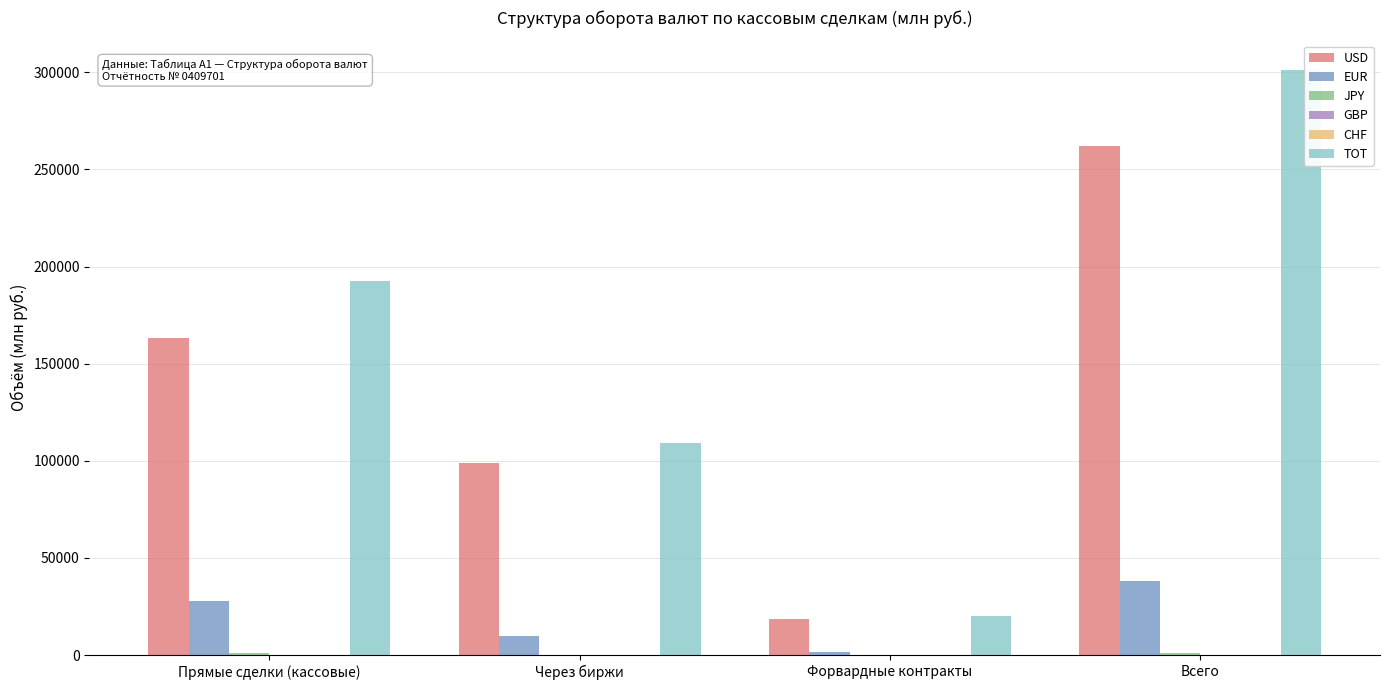

How many groups of bars are there?

4